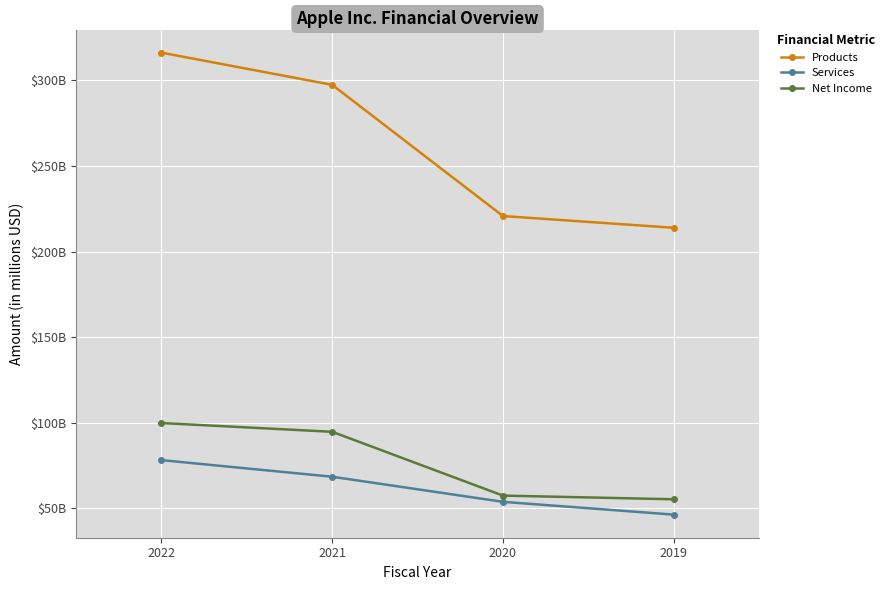

What is the minimum value shown in the chart?

46291